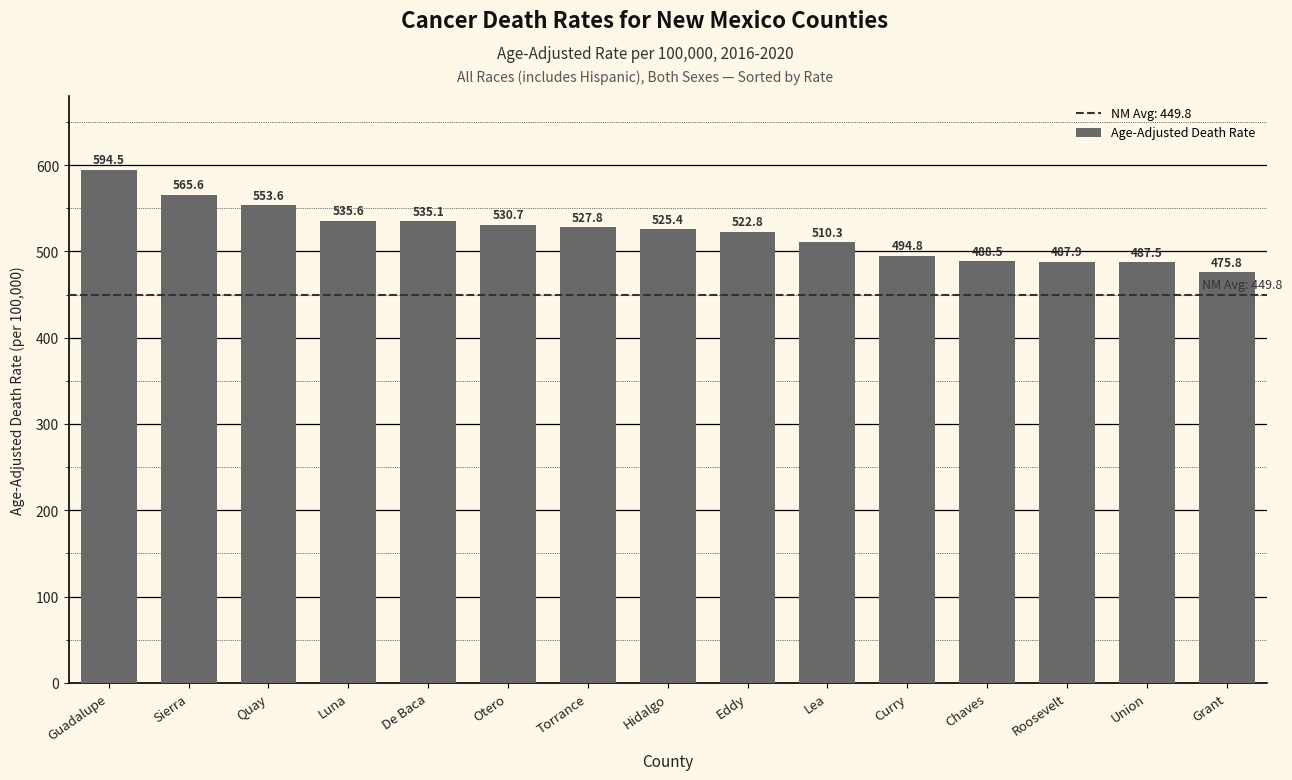

Reading left to right, transcribe all the data shown in this chart.

Guadalupe=594.5	Sierra=565.6	Quay=553.6	Luna=535.6	De Baca=535.1	Otero=530.7	Torrance=527.8	Hidalgo=525.4	Eddy=522.8	Lea=510.3	Curry=494.8	Chaves=488.5	Roosevelt=487.9	Union=487.5	Grant=475.8